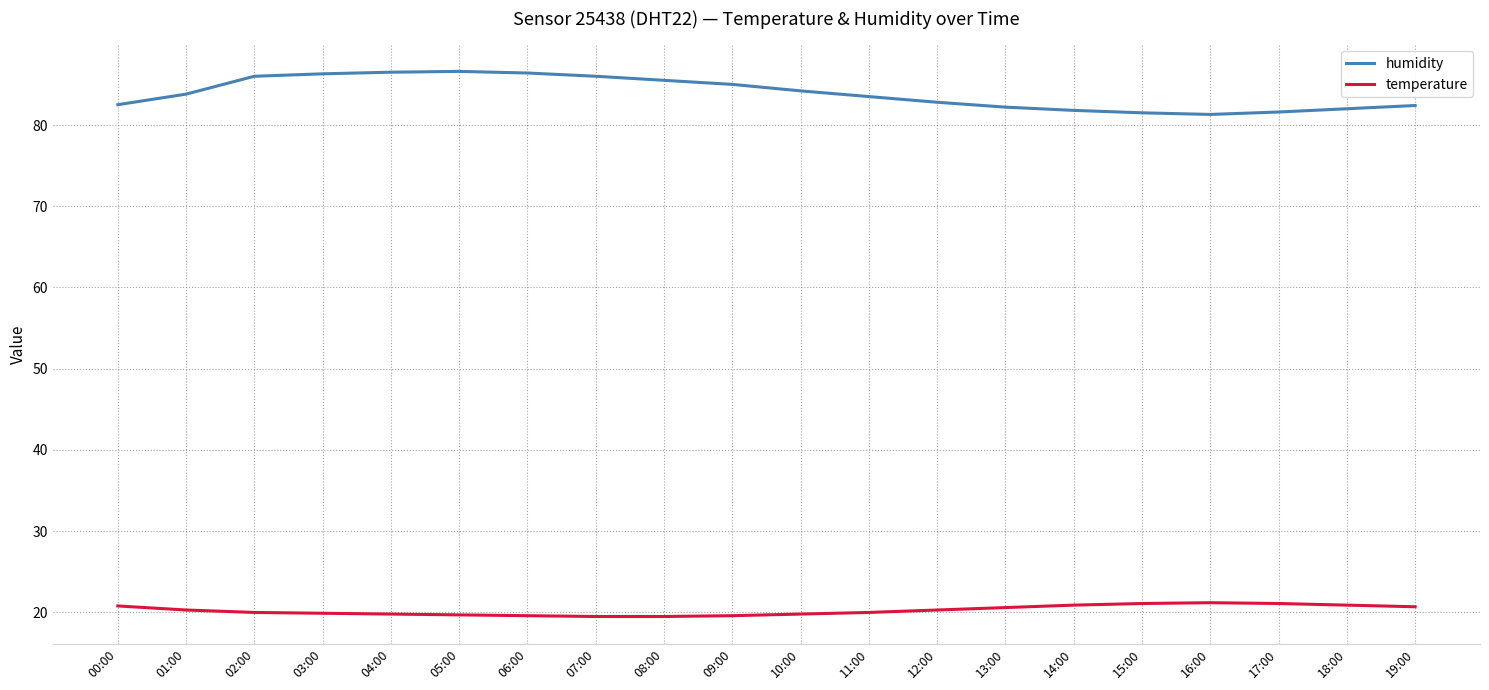

What is the total value across all series at 18:00?

102.9